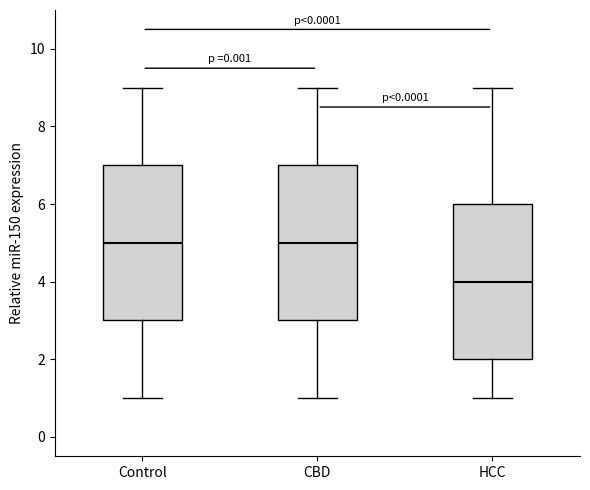

Reading left to right, read every box against the y-axis: the position of its median line, the range the box covers, and the ends of its whiskers. The values are not printed on the chart, so give them approximately, as read against the axis.

Control: median 5, box 3 to 7, whiskers 1 to 9
CBD: median 5, box 3 to 7, whiskers 1 to 9
HCC: median 4, box 2 to 6, whiskers 1 to 9